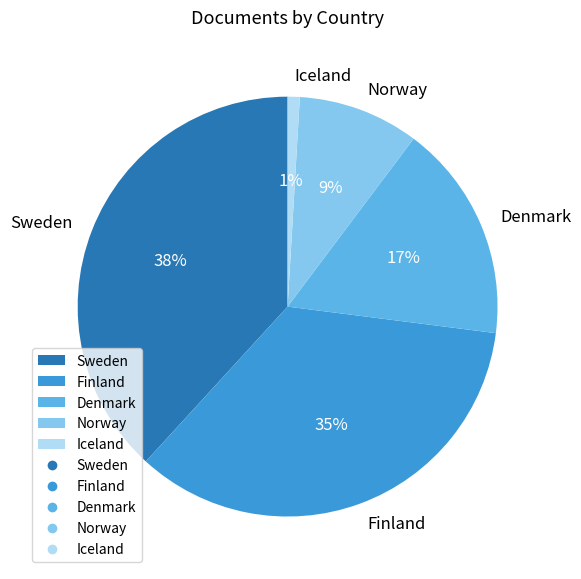

Combined, do Finland and Denmark account for over 50%?

Yes